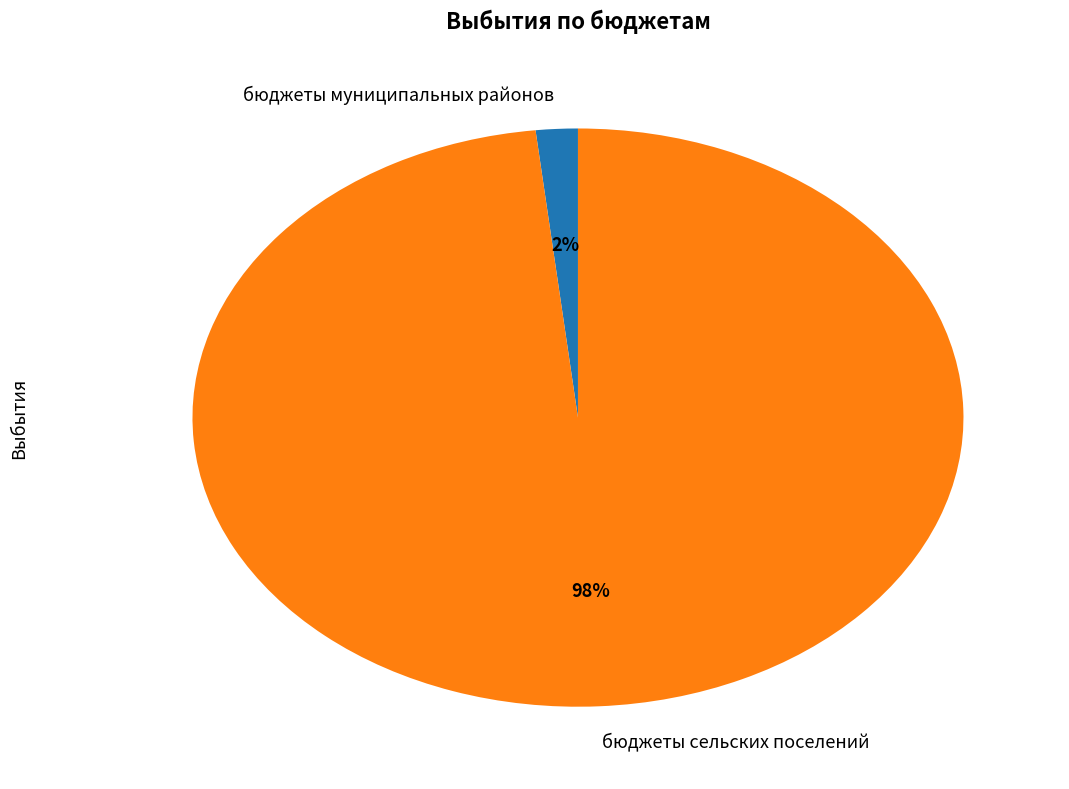

Combined, do бюджеты муниципальных районов and бюджеты сельских поселений account for over 50%?

Yes